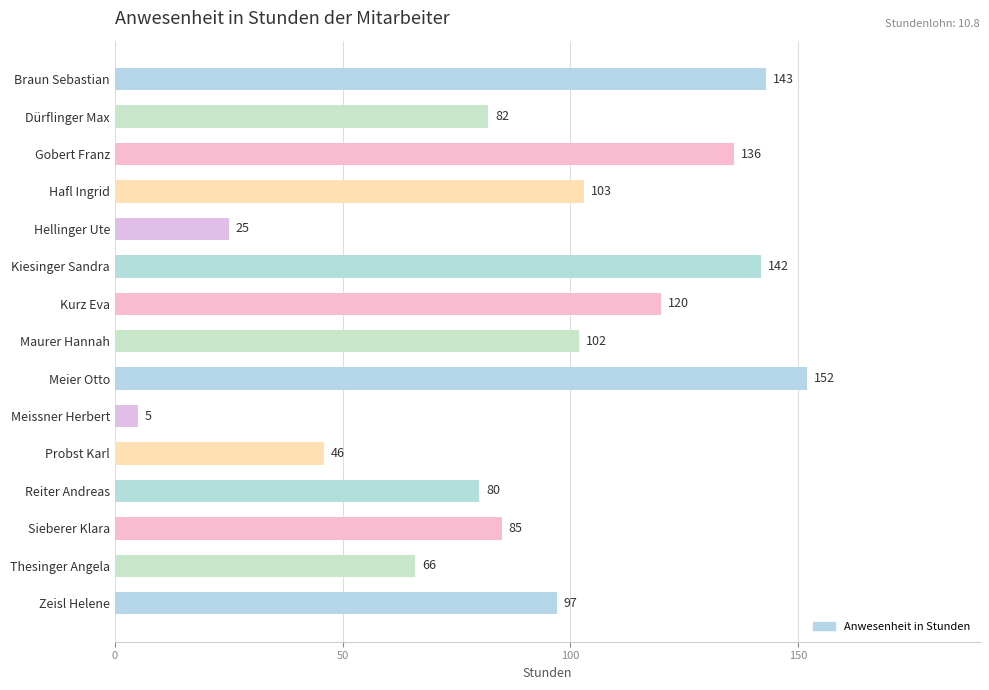

Reading top to bottom, list all the values displayed in this chart.

Braun Sebastian=143	Dürflinger Max=82	Gobert Franz=136	Hafl Ingrid=103	Hellinger Ute=25	Kiesinger Sandra=142	Kurz Eva=120	Maurer Hannah=102	Meier Otto=152	Meissner Herbert=5	Probst Karl=46	Reiter Andreas=80	Sieberer Klara=85	Thesinger Angela=66	Zeisl Helene=97